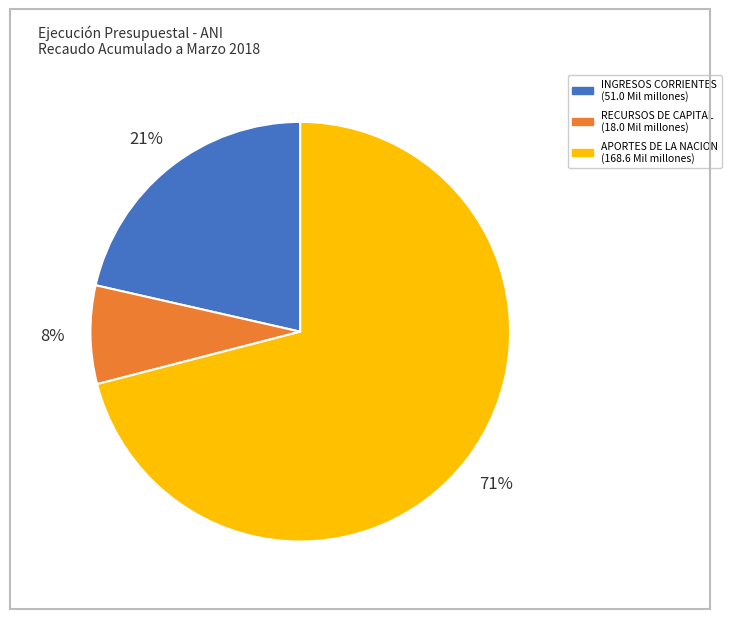

To the nearest percent, what is the difference between the largest and smallest slice percentages?

63%